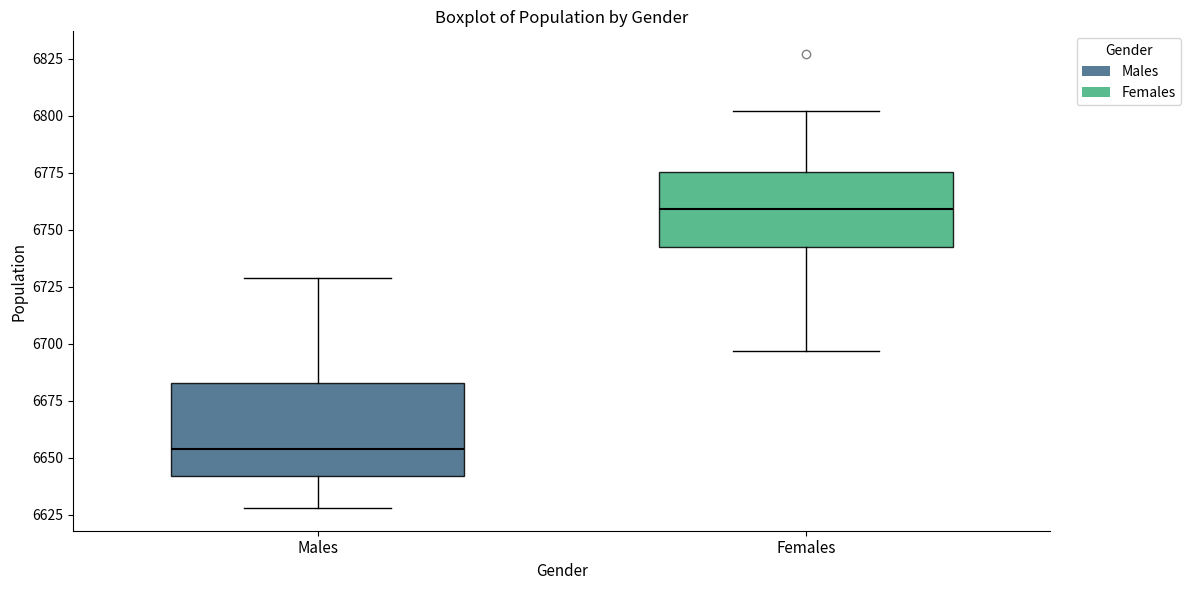

Which box has the highest median line?

Females